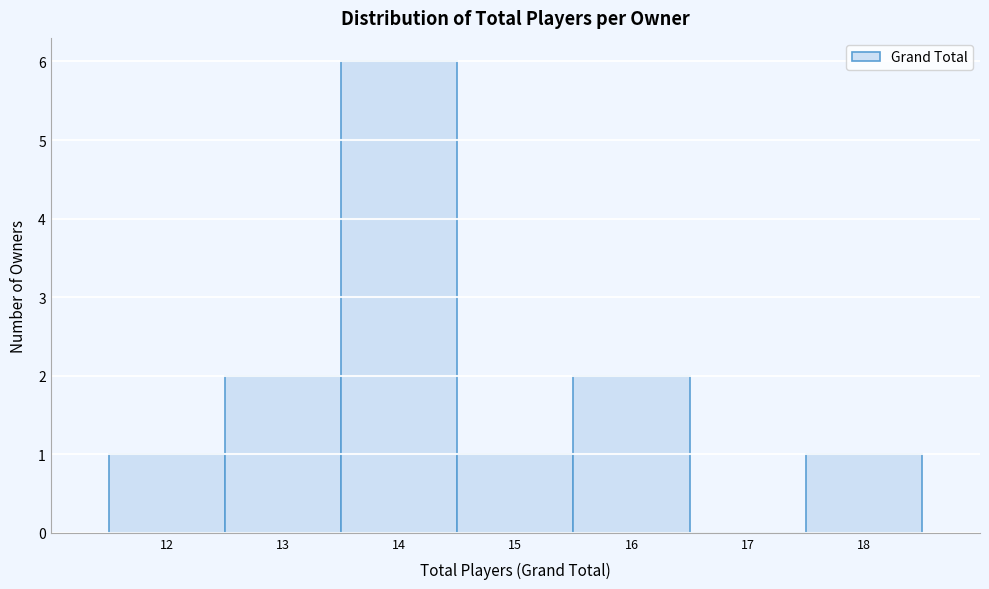

Reading left to right, what are all the values shown in this chart?

12=1	13=2	14=6	15=1	16=2	17=0	18=1